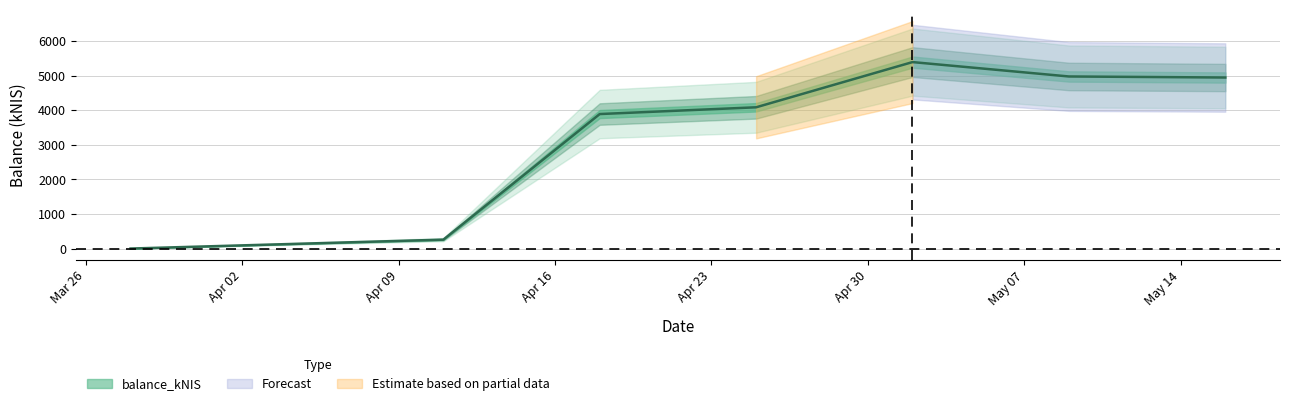

True or false: the data has more than 2 interior local peaks.

False